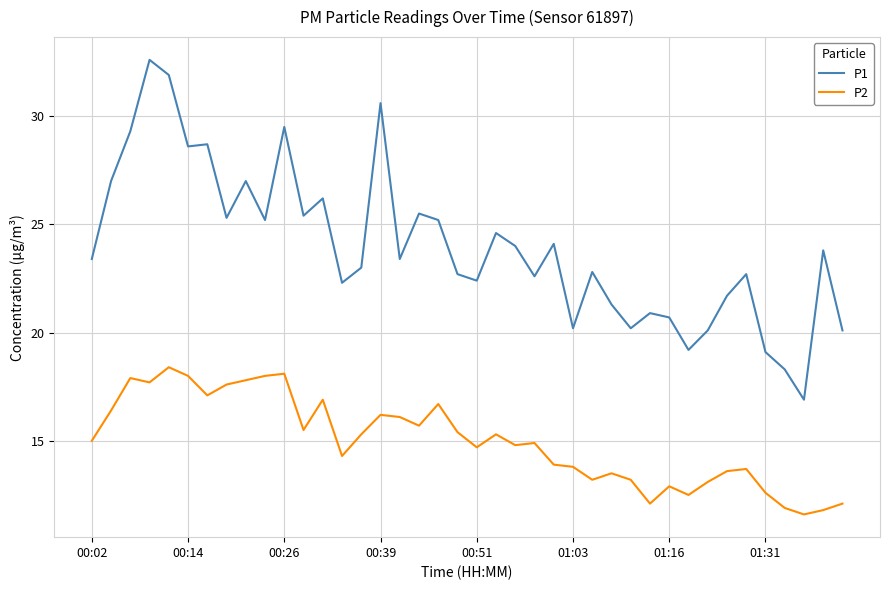

Which series has the widest spread of values?

P1